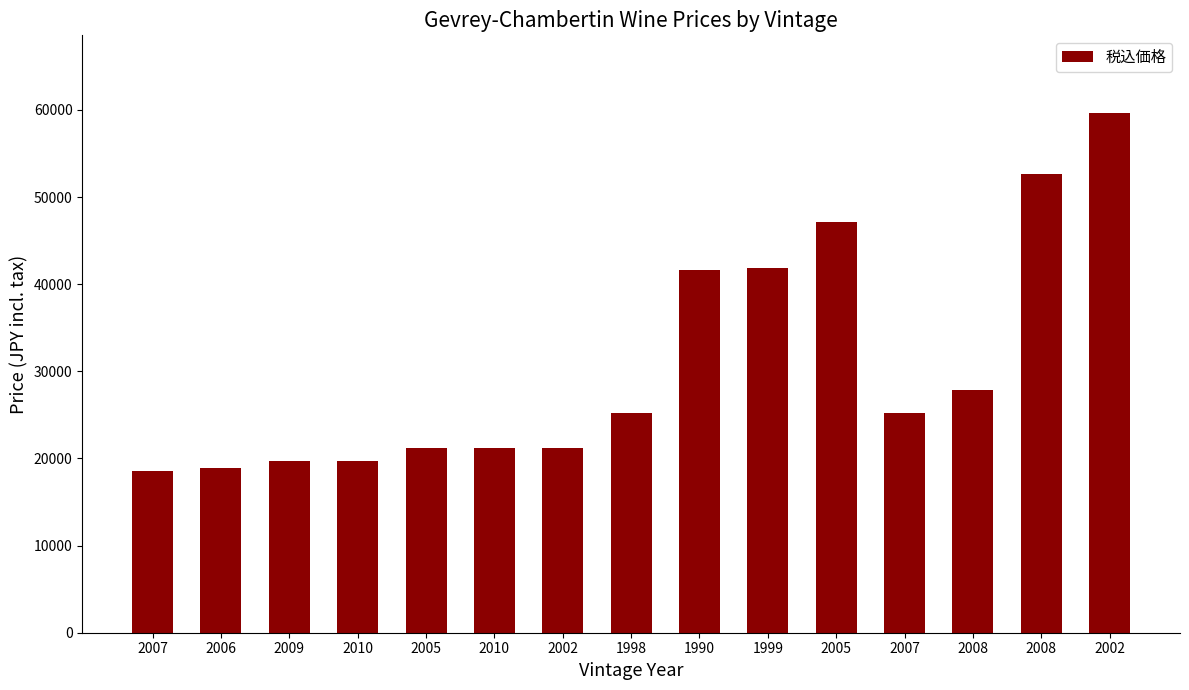

Approximately how many times larger is the value at 2002 compared to 2005?

0.4